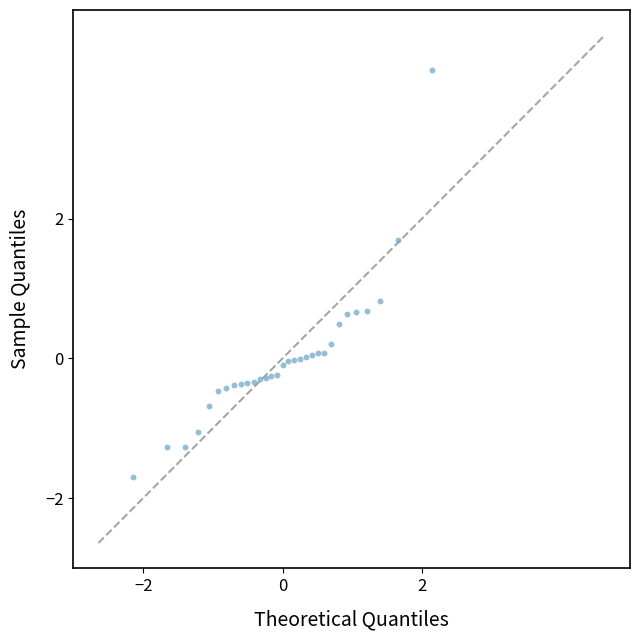

What is the range of Y values (max minus min)?

5.8